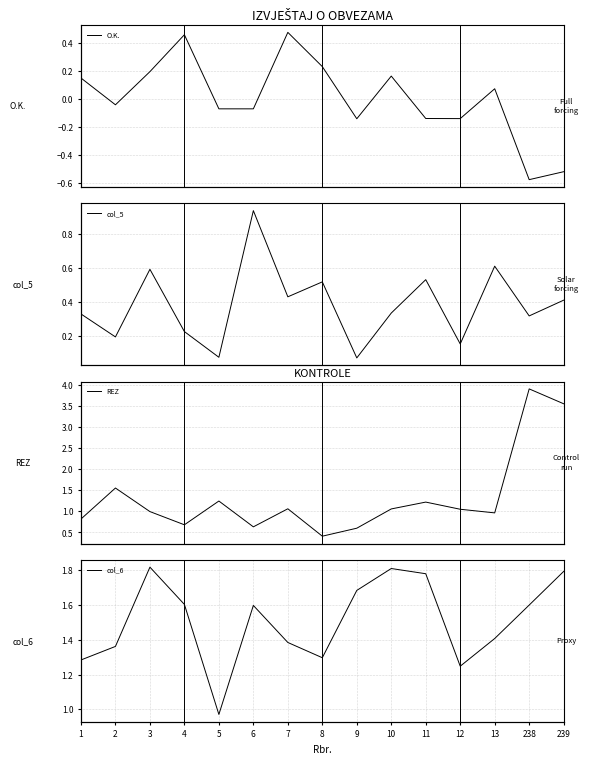

Reading right to left, list all the values displayed in this chart.

O.K.: -0.5	-0.6	0.1	-0.1	-0.1	0.2	-0.1	0.2	0.5	-0.1	-0.1	0.5	0.2	-0.0	0.1
col_5: 0.4	0.3	0.6	0.2	0.5	0.3	0.1	0.5	0.4	0.9	0.1	0.2	0.6	0.2	0.3
REZ: 3.6	3.9	1.0	1.1	1.2	1.1	0.6	0.4	1.1	0.6	1.2	0.7	1.0	1.6	0.8
col_6: 1.8	1.6	1.4	1.2	1.8	1.8	1.7	1.3	1.4	1.6	1.0	1.6	1.8	1.4	1.3